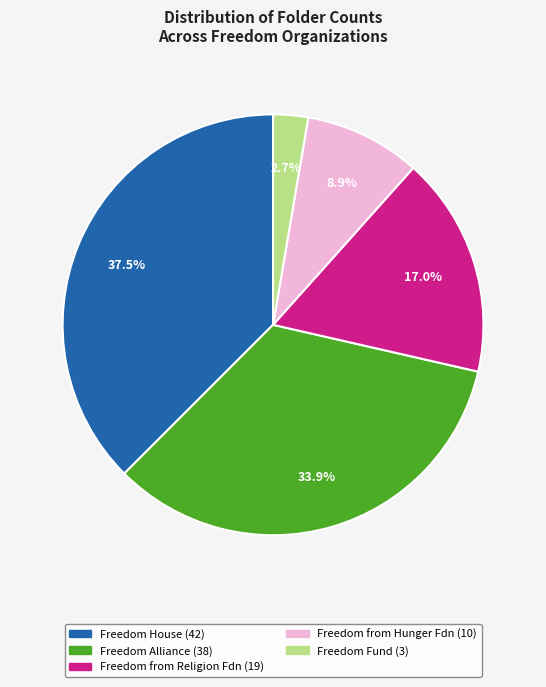

Is there any slice that represents more than half of the pie?

No